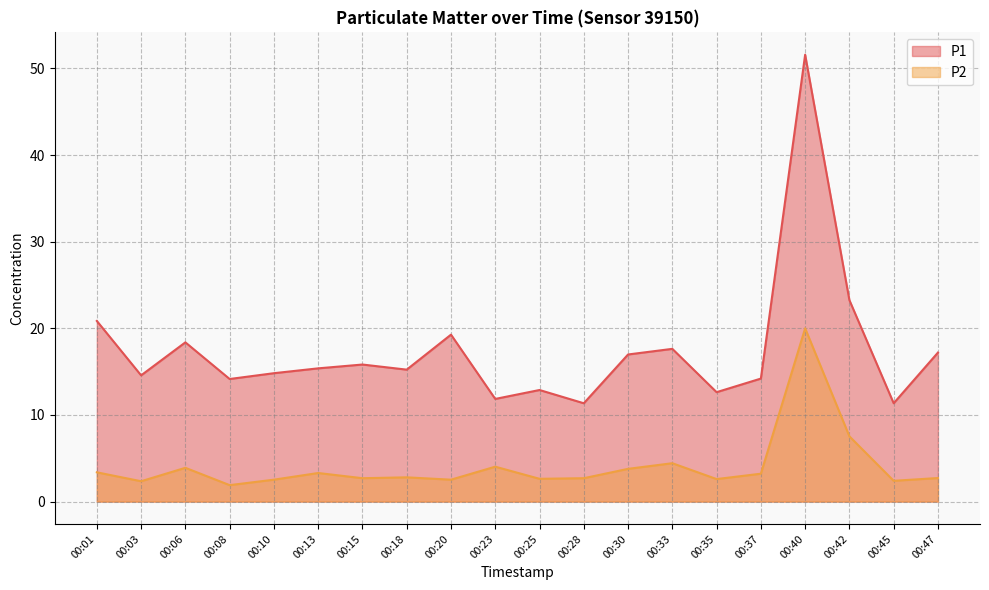

The P2 series shows 3.4 at 00:45. True or false?

False